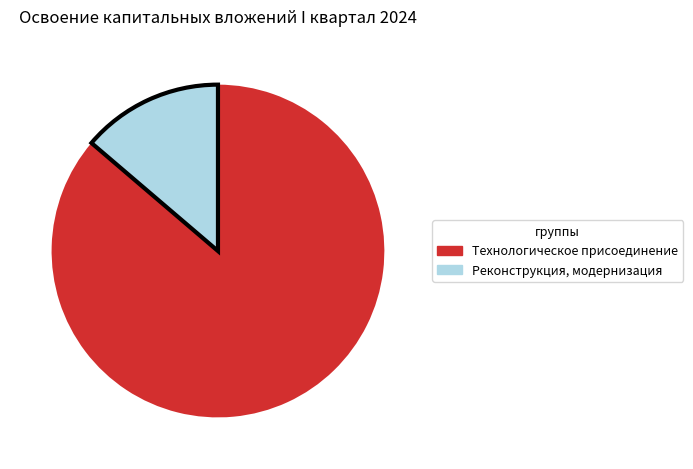

Do Технологическое присоединение and Реконструкция, модернизация together represent more than half of the pie?

Yes